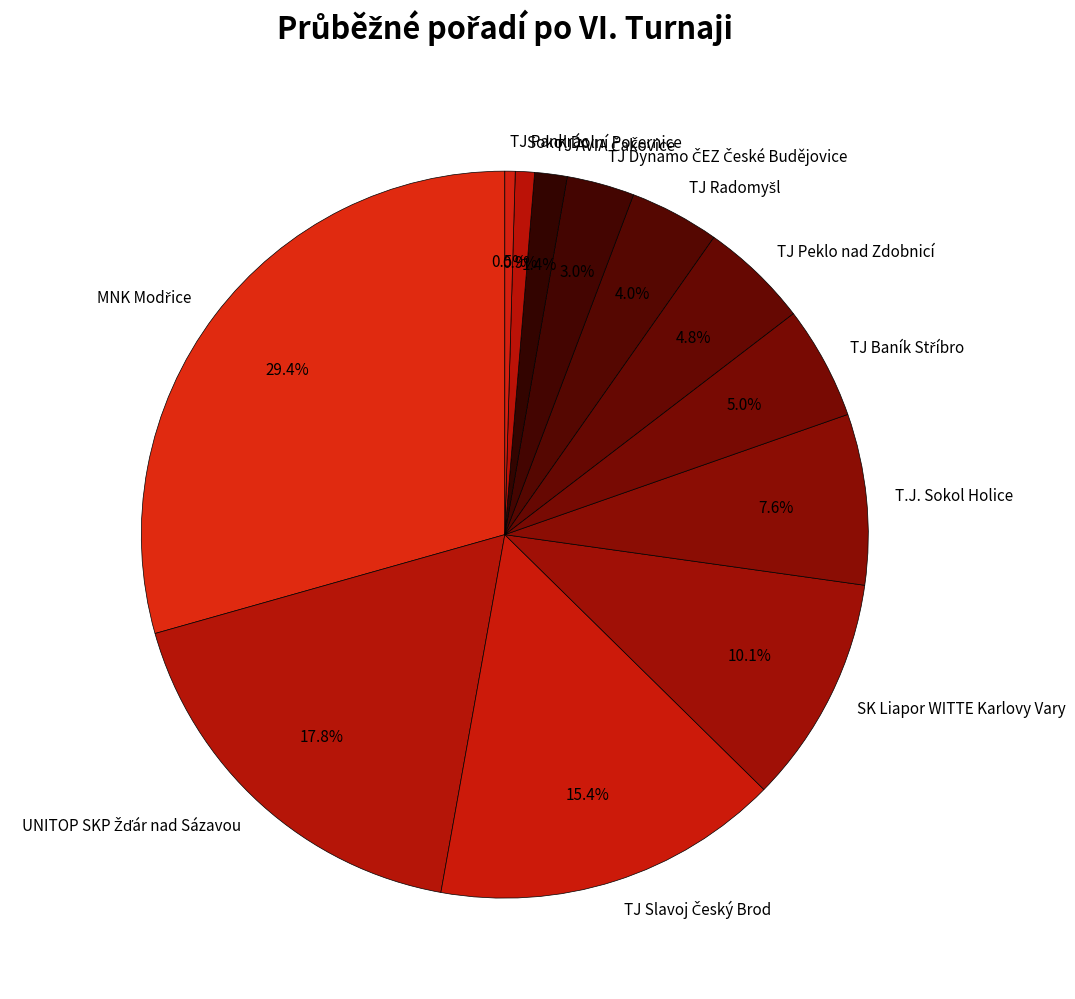

How much of the chart is everything except TJ Peklo nad Zdobnicí?

95.2%